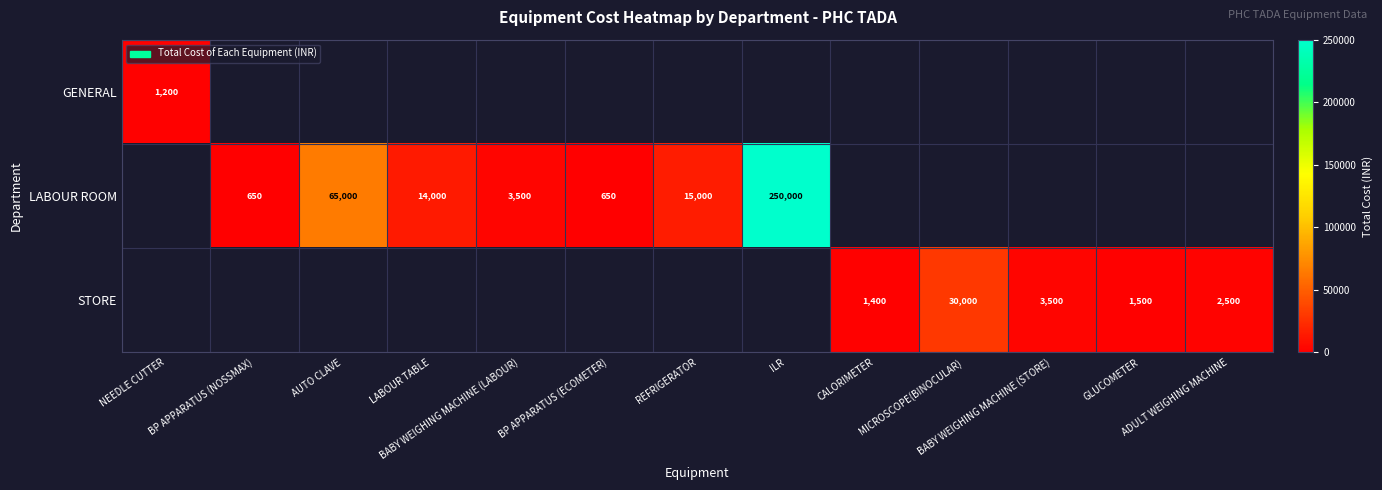

What is the minimum value for GENERAL?

1200.0